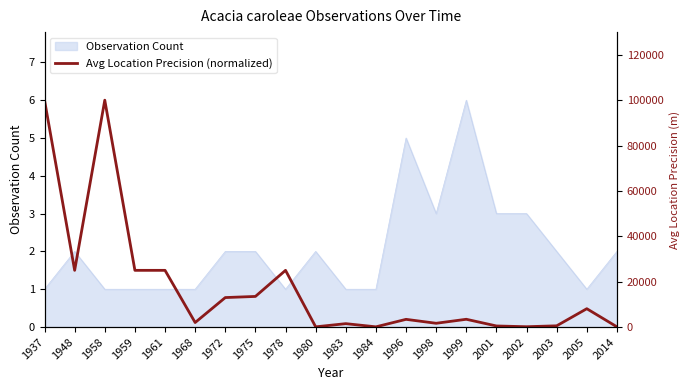

Which has a higher value, 1996 or 2001?

1996